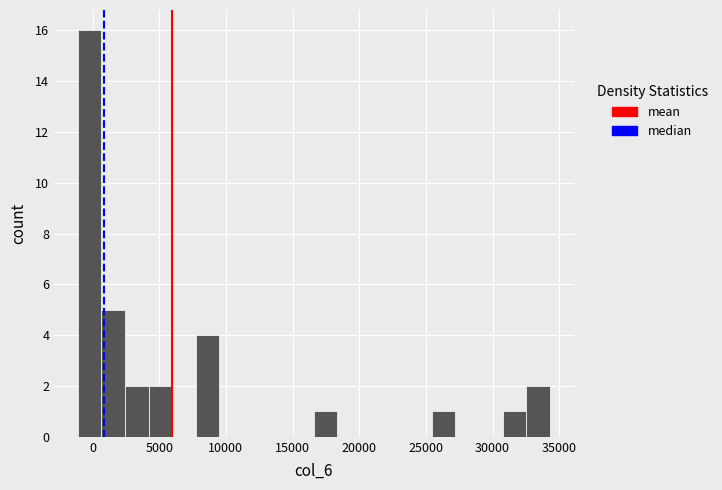

Read against the x-axis, roughly where is the centre of the tallest bar?

0